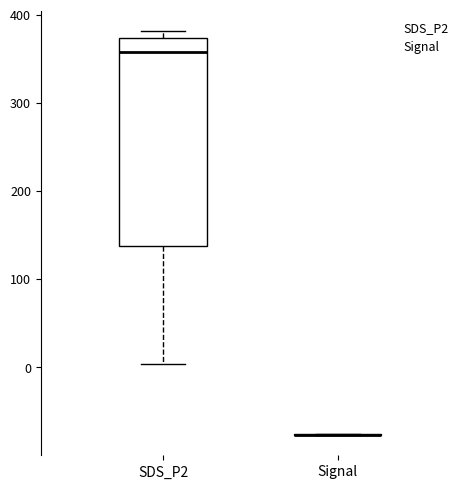

Reading left to right, read every box against the y-axis: the position of its median line, the range the box covers, and the ends of its whiskers. The values are not printed on the chart, so give them approximately, as read against the axis.

SDS_P2: median 360, box 140 to 370, whiskers 0 to 380
Signal: box collapsed to a line at -80, whiskers -80 to -80